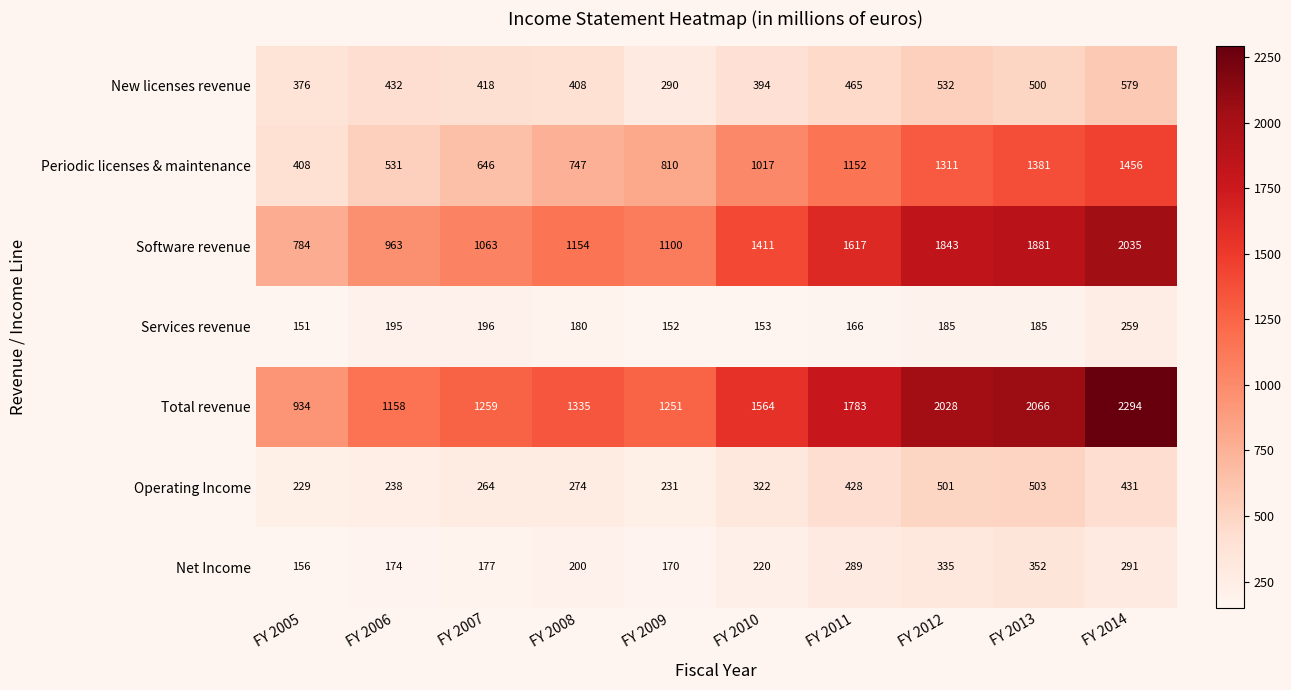

What is the maximum value for Periodic licenses & maintenance?

1456